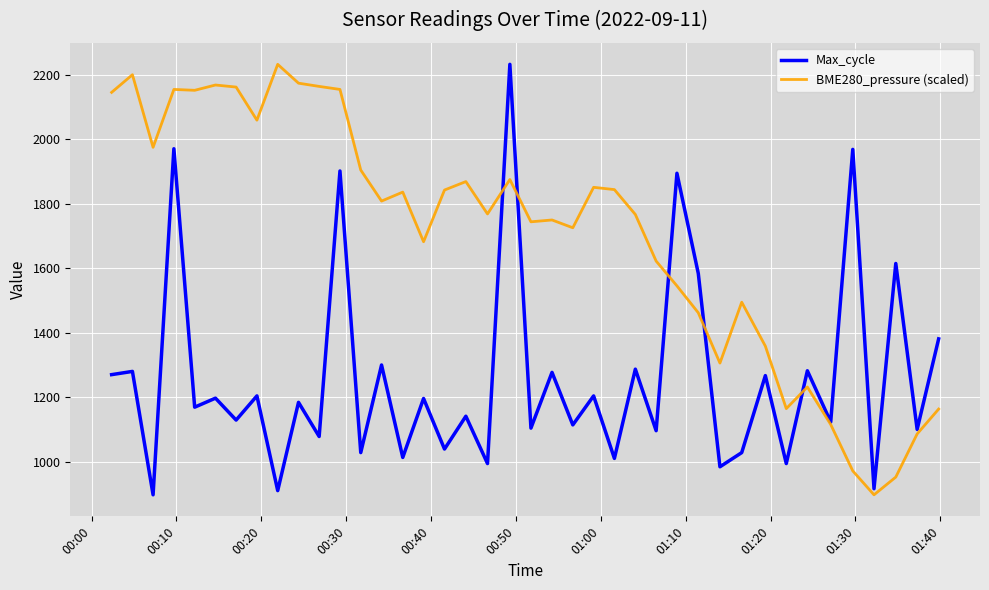

What is the difference between the second highest and second lowest values in the BME280_pressure (scaled) series?

1248.8